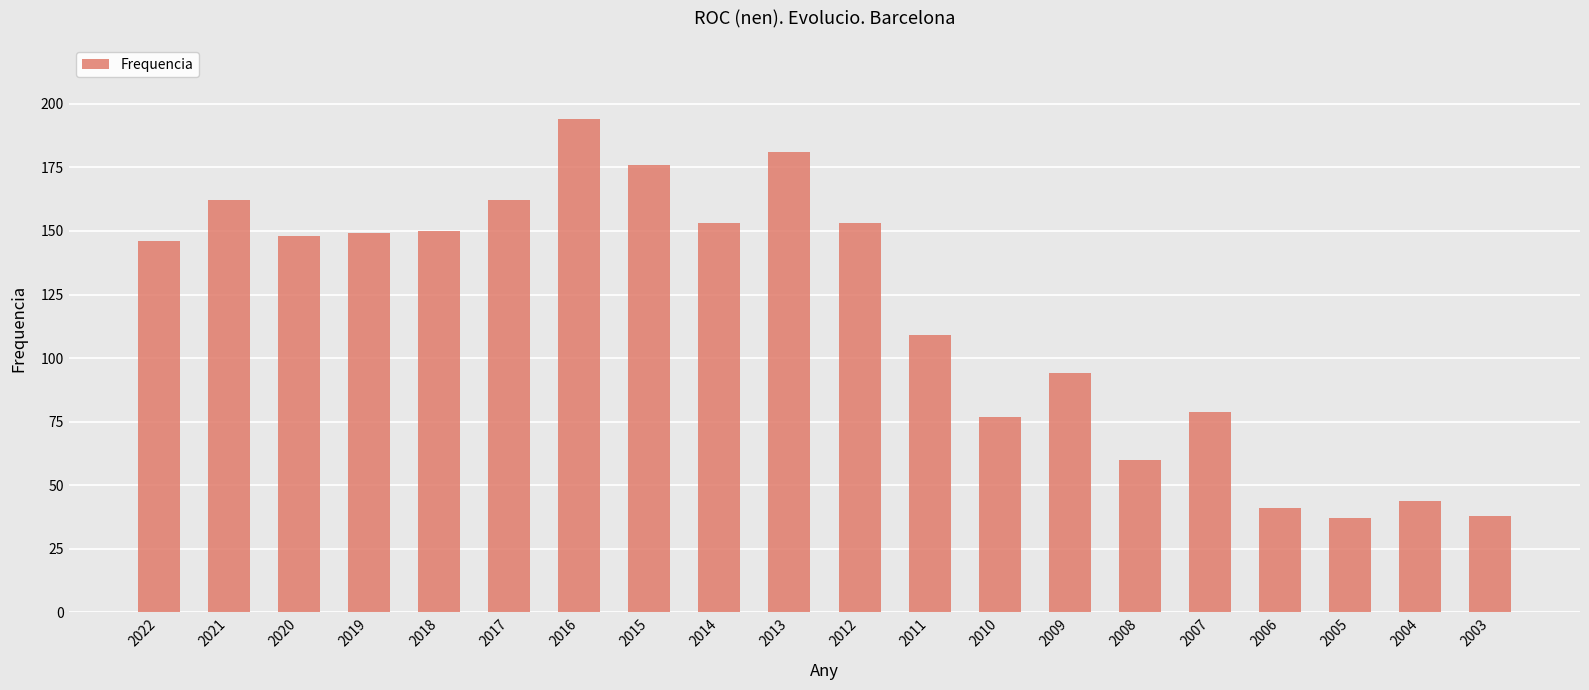

What is the maximum value shown in the chart?

194